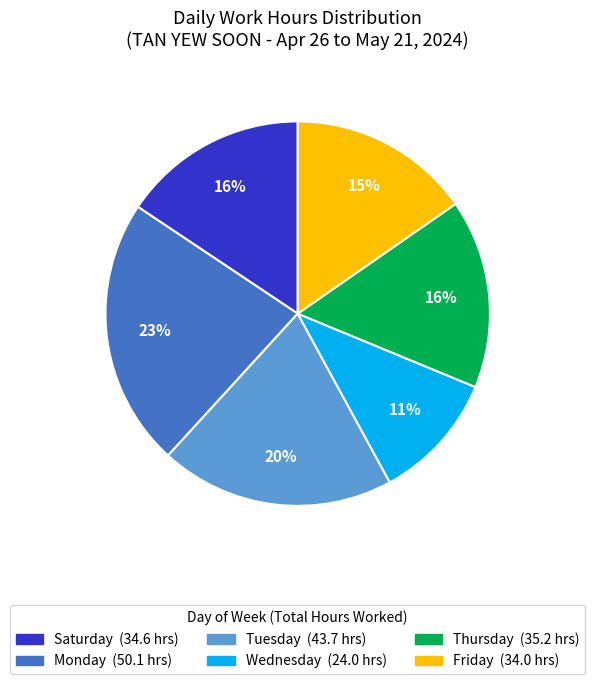

Which has a higher value, Friday (34.0 hrs) or Monday (50.1 hrs)?

Monday (50.1 hrs)